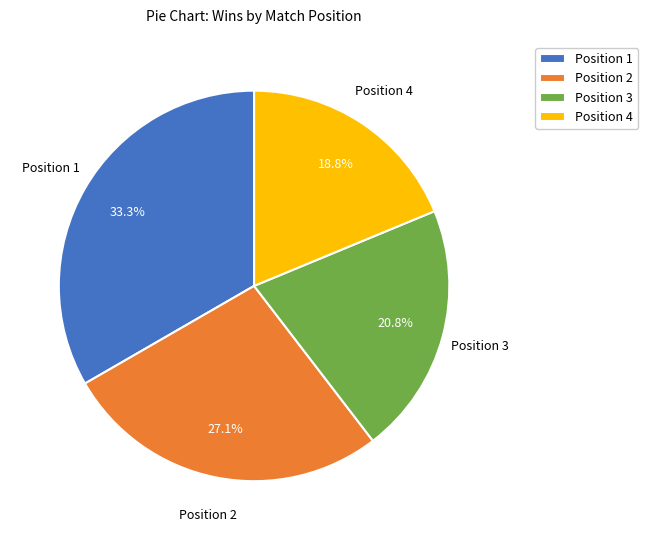

To the nearest percent, what portion does Position 1 represent?

33%